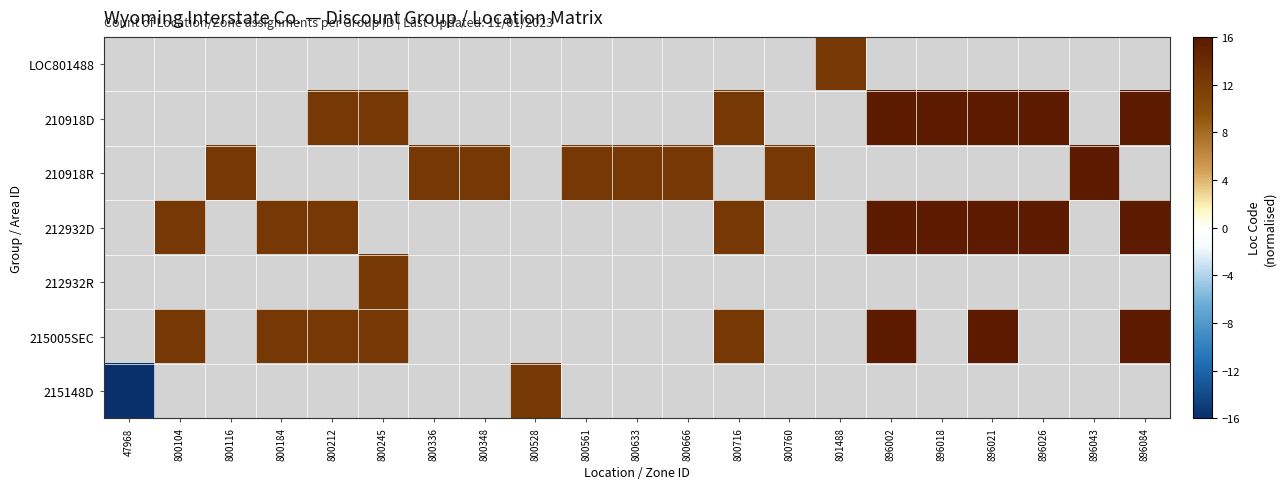

Rank the series by their maximum value, from highest to lowest.

LOC801488, 210918D, 210918R, 212932D, 212932R, 215005SEC, 215148D